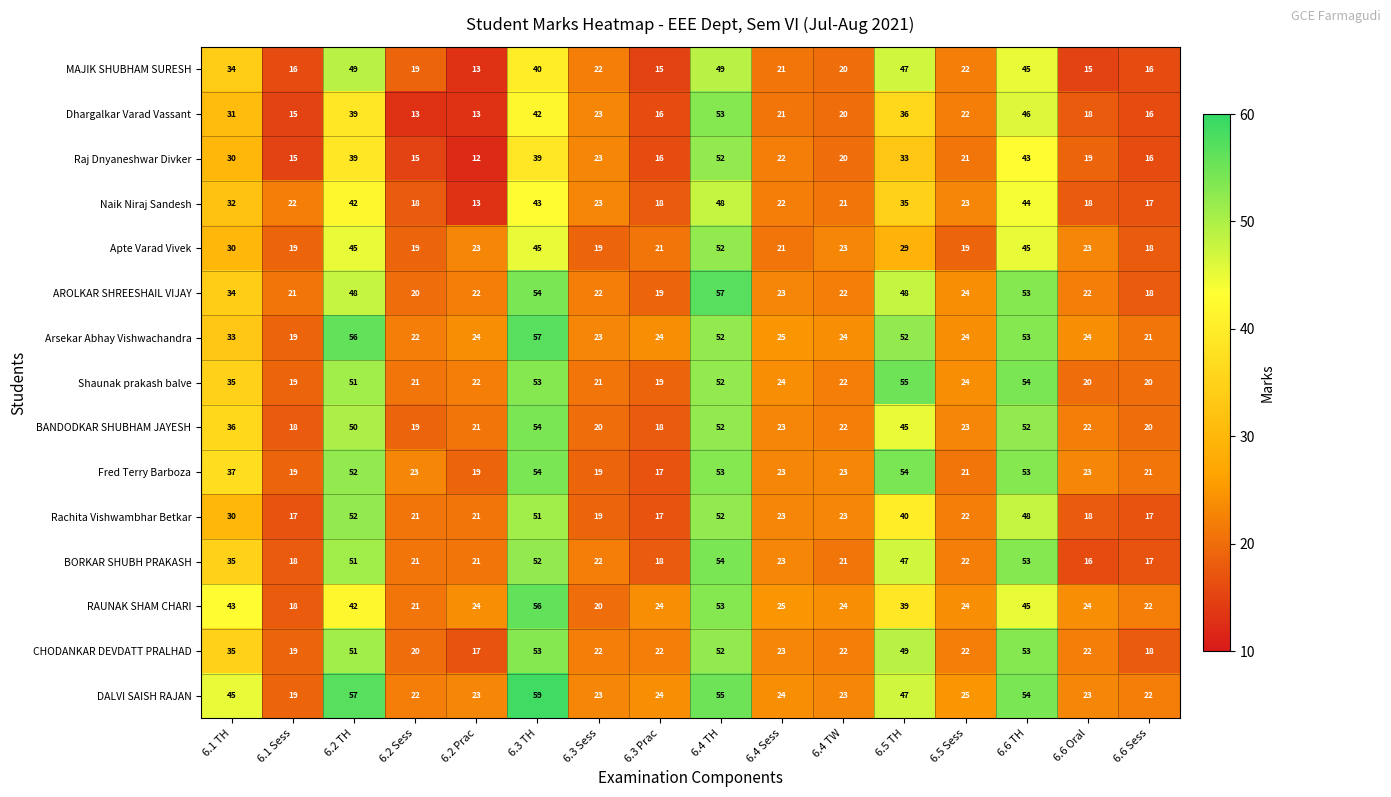

At which category is the sum across all series the highest?

6.4 TH